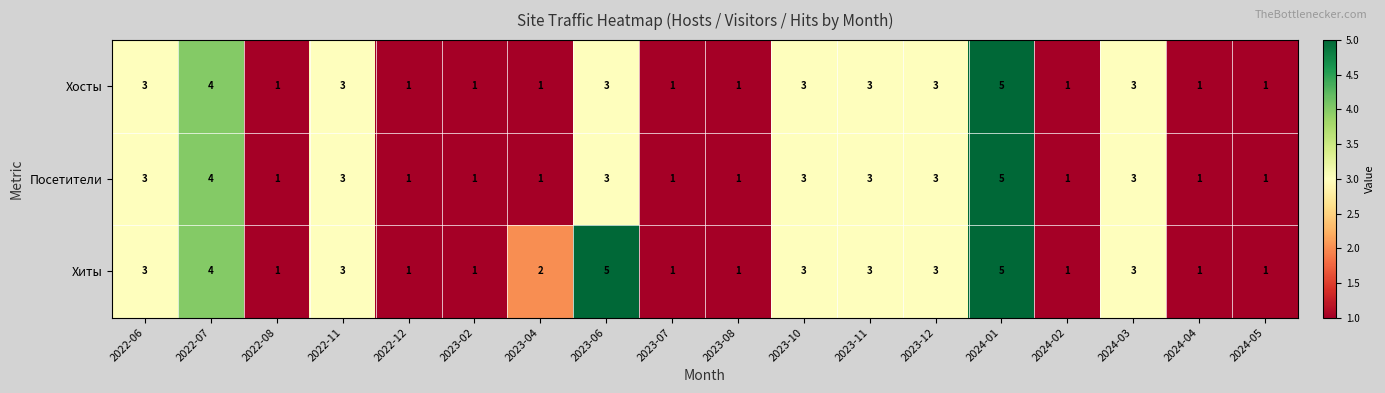

What is the smallest value displayed?

1